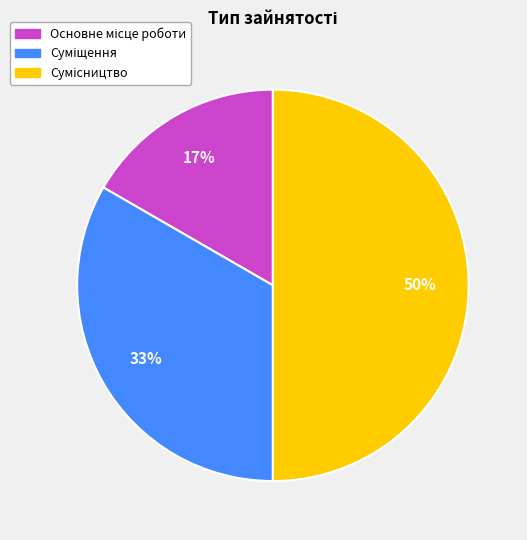

To the nearest percent, what is the difference between the largest and smallest slice percentages?

33%